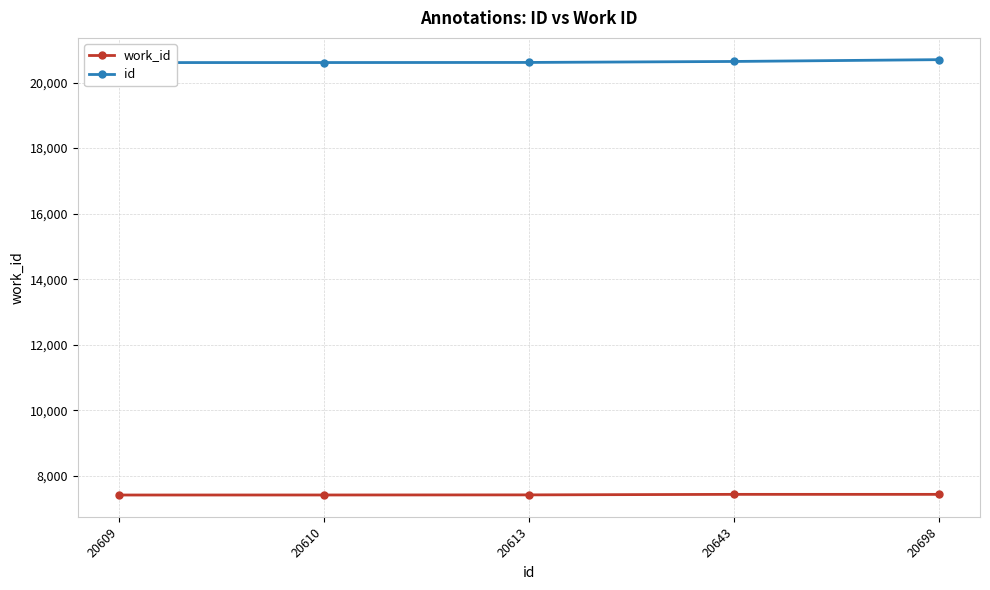

What is the sum of the id values at 20643 and 20698?

41341